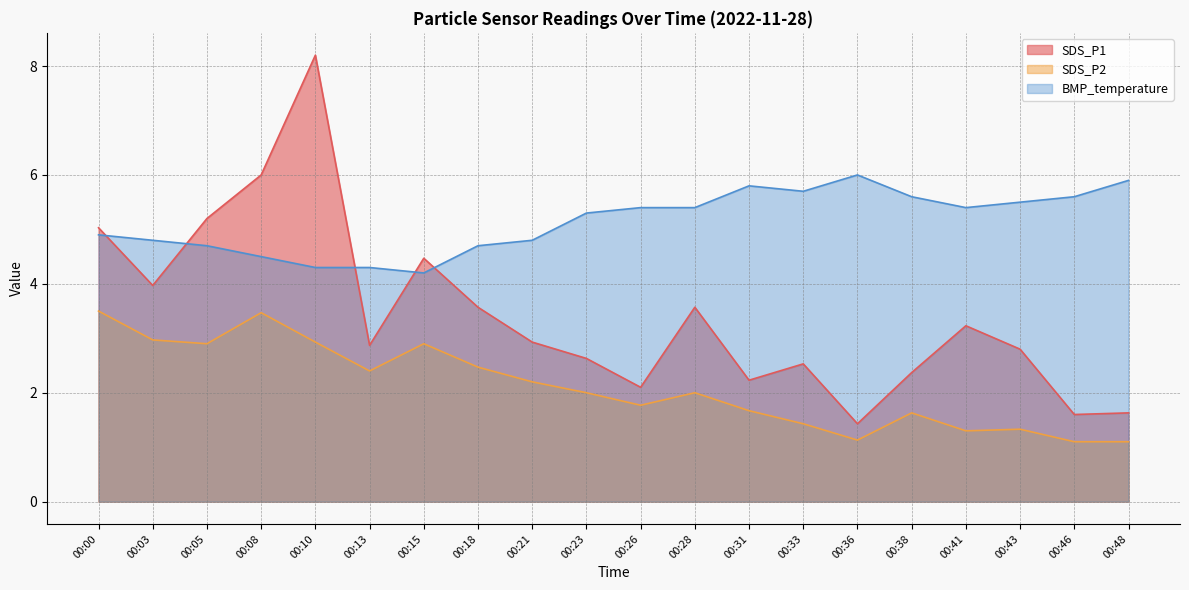

Is it true that SDS_P2 equals 1.3 at 00:41?

True